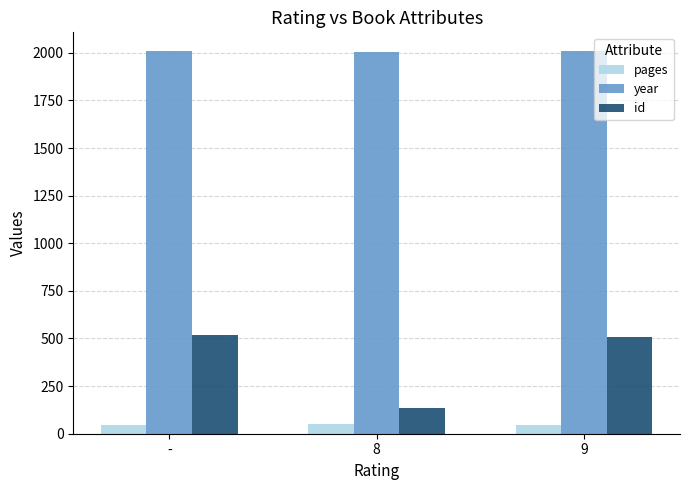

Which series has the largest total across all categories?

year